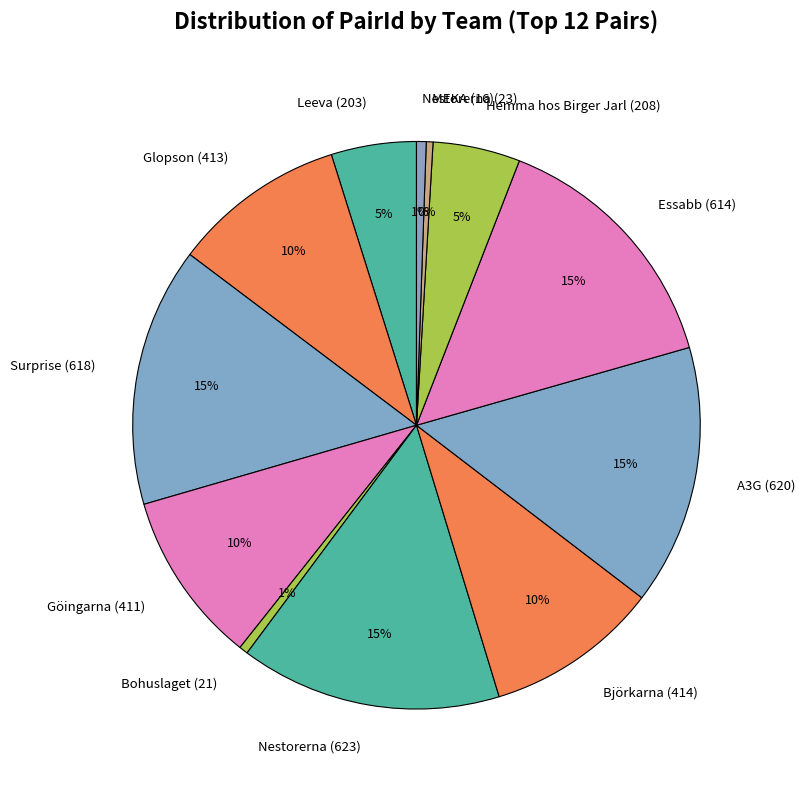

What percentage is the Björkarna (414) slice, to the nearest percent?

10%